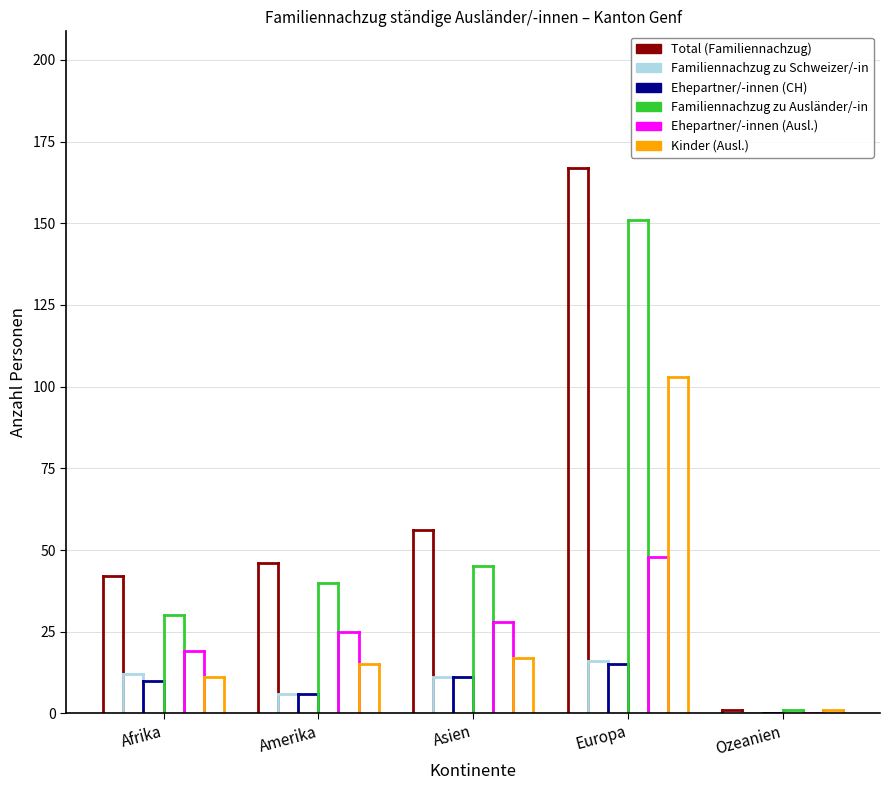

How many lines are shown in the chart?

6